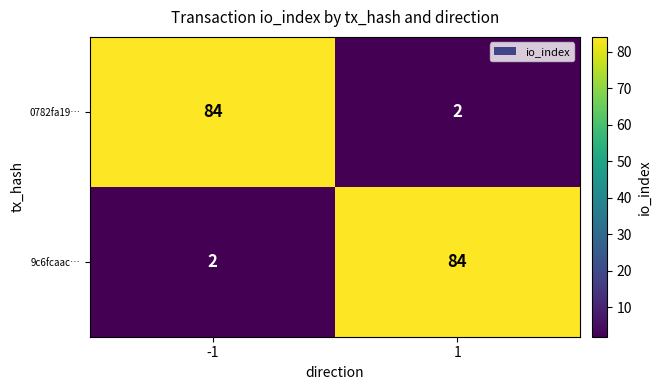

At 1, list the series in order from smallest to largest.

0782fa19…, 9c6fcaac…